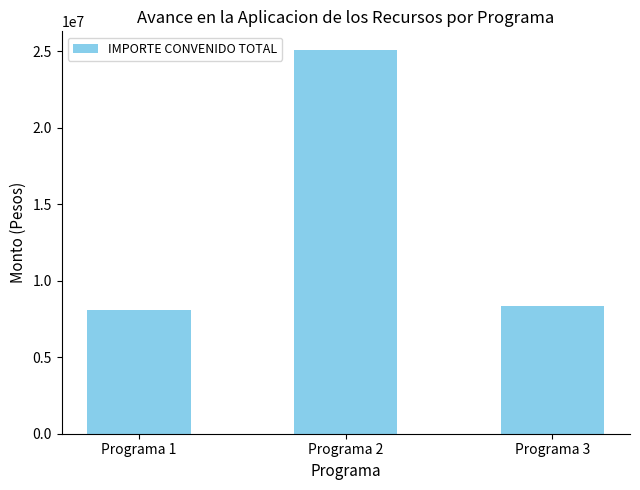

What is the ratio of the value at Programa 3 to the value at Programa 1?

1.0